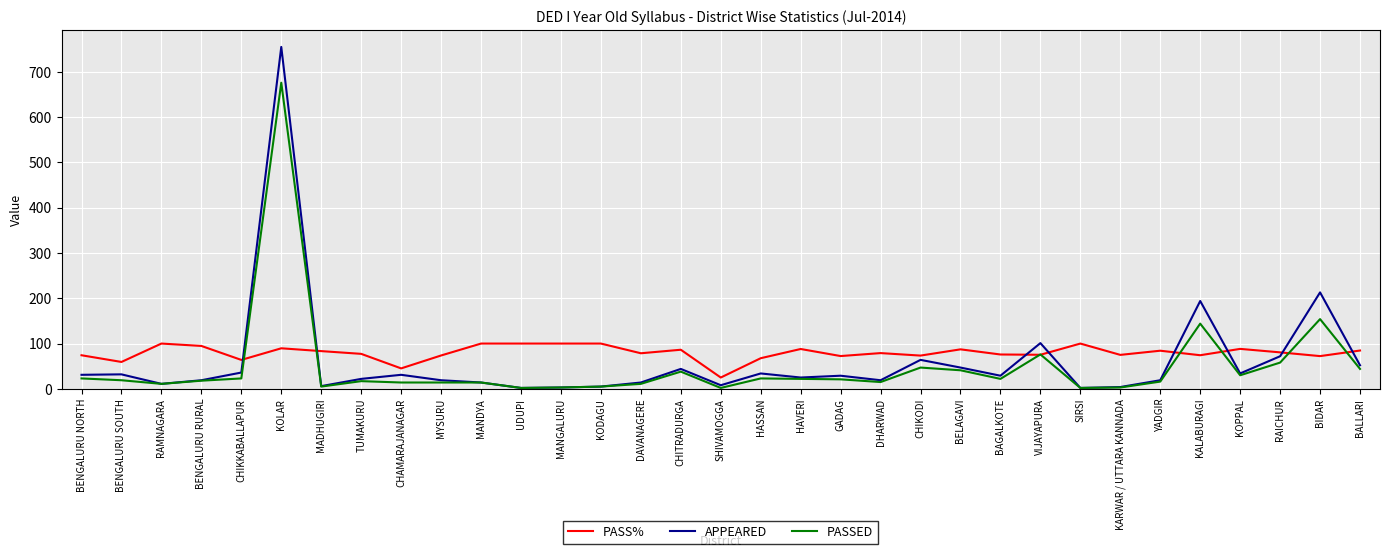

Read the PASSED value at RAICHUR.

58.0